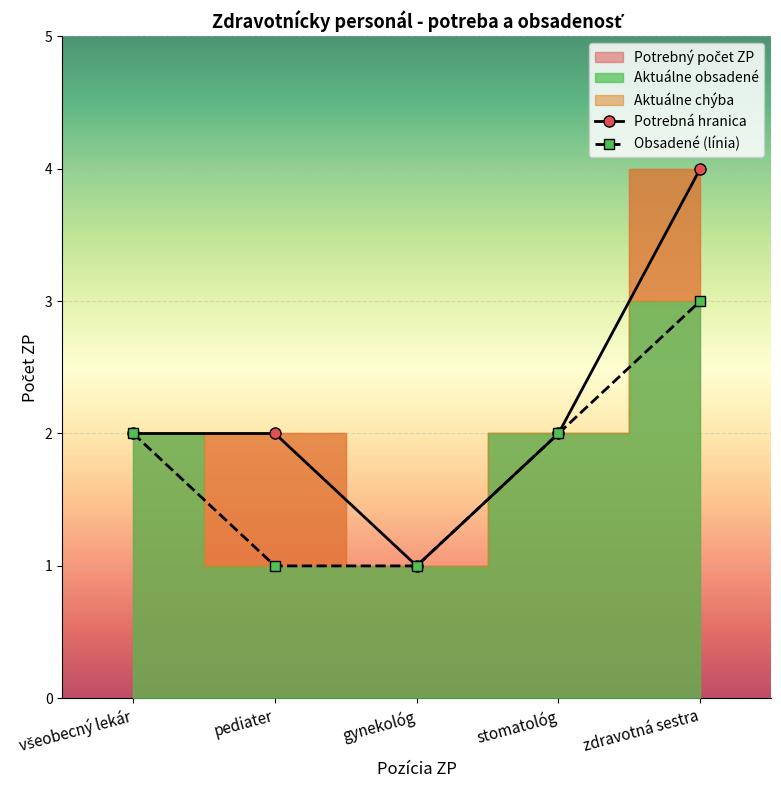

Rank the categories by Potrebná hranica value from lowest to highest.

gynekológ, všeobecný lekár, pediater, stomatológ, zdravotná sestra